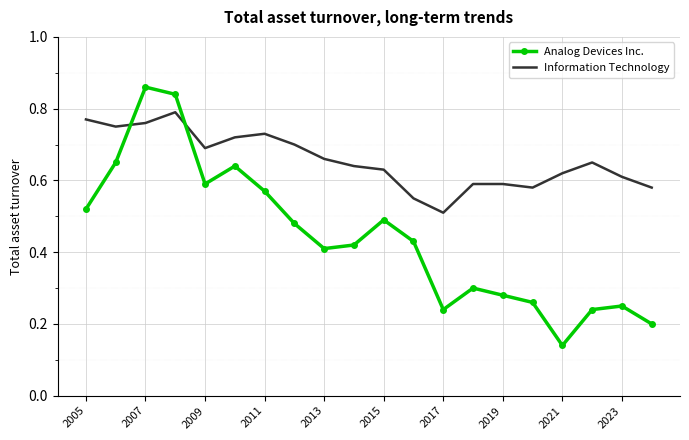

Which series has the widest spread of values?

Analog Devices Inc.